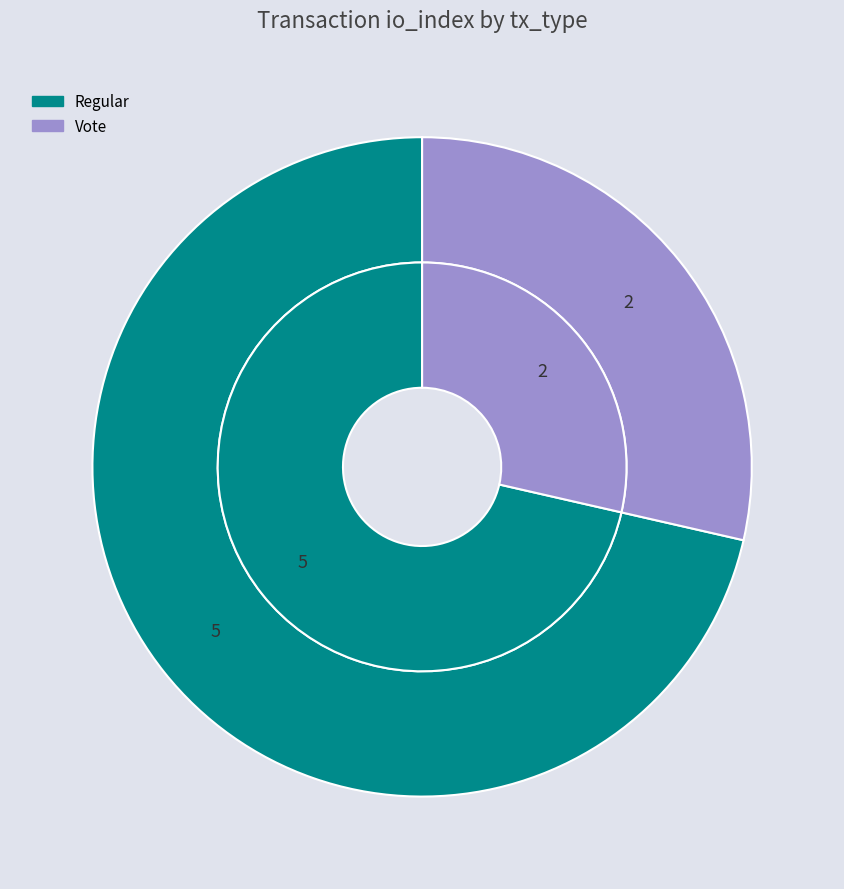

Between Vote (io_index=2) and Regular (io_index=5), which is larger?

Regular (io_index=5)